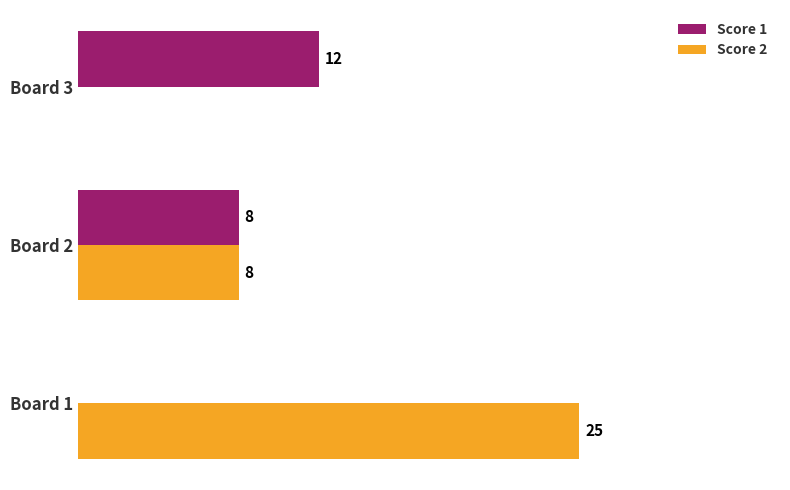

Which label corresponds to the largest value in the chart?

Board 1